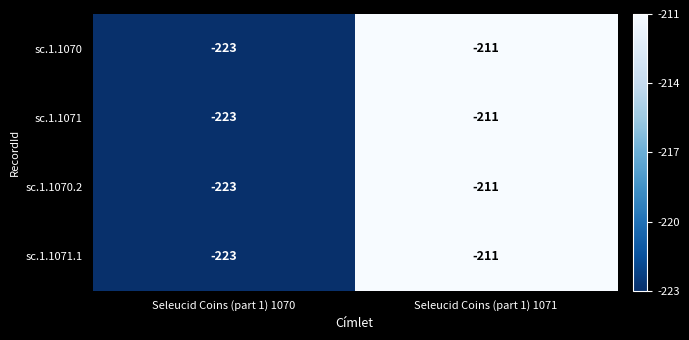

Count the number of categories in the chart.

2